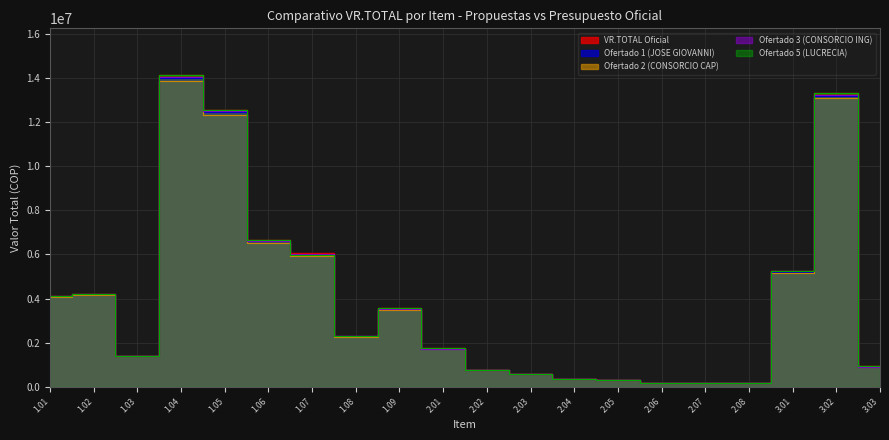

Rank the series by their maximum value, from lowest to highest.

Ofertado 2 (CONSORCIO CAP), Ofertado 1 (JOSE GIOVANNI), Ofertado 3 (CONSORCIO ING), VR.TOTAL Oficial, Ofertado 5 (LUCRECIA)